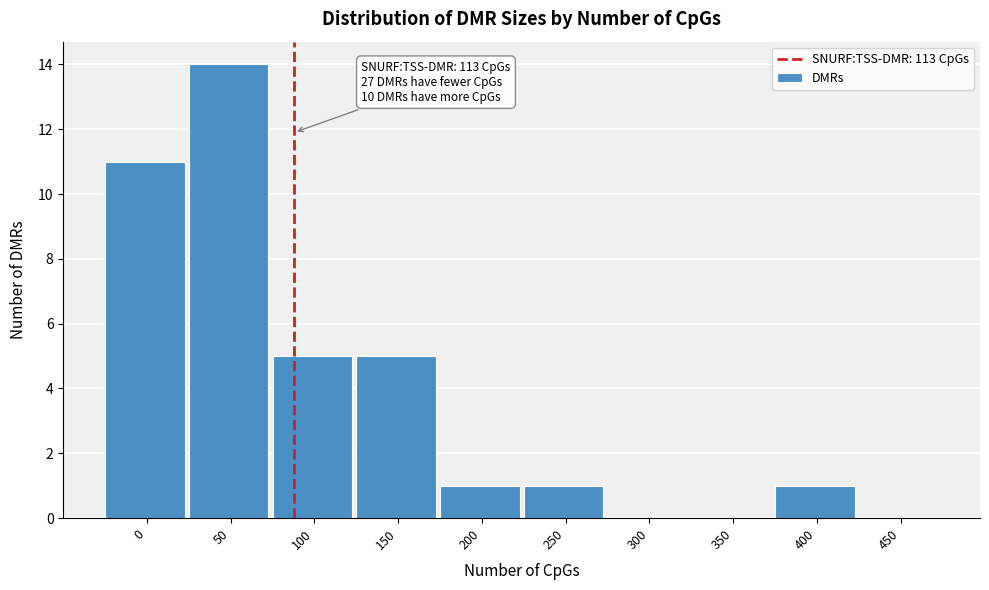

Reading right to left, extract all data points from this chart.

450=0	400=1	350=0	300=0	250=1	200=1	150=5	100=5	50=14	0=11